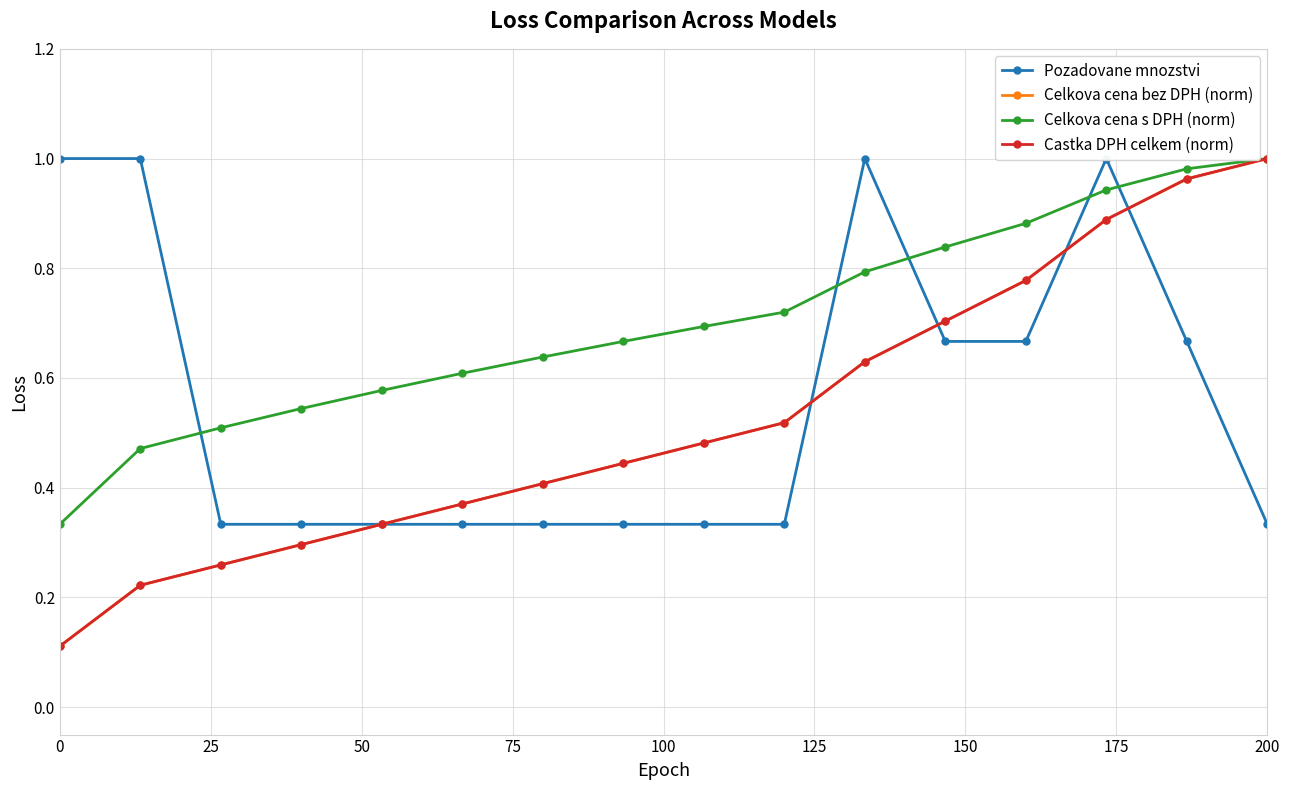

What are all the series names shown in the legend?

Pozadovane mnozstvi, Celkova cena bez DPH (norm), Celkova cena s DPH (norm), Castka DPH celkem (norm)